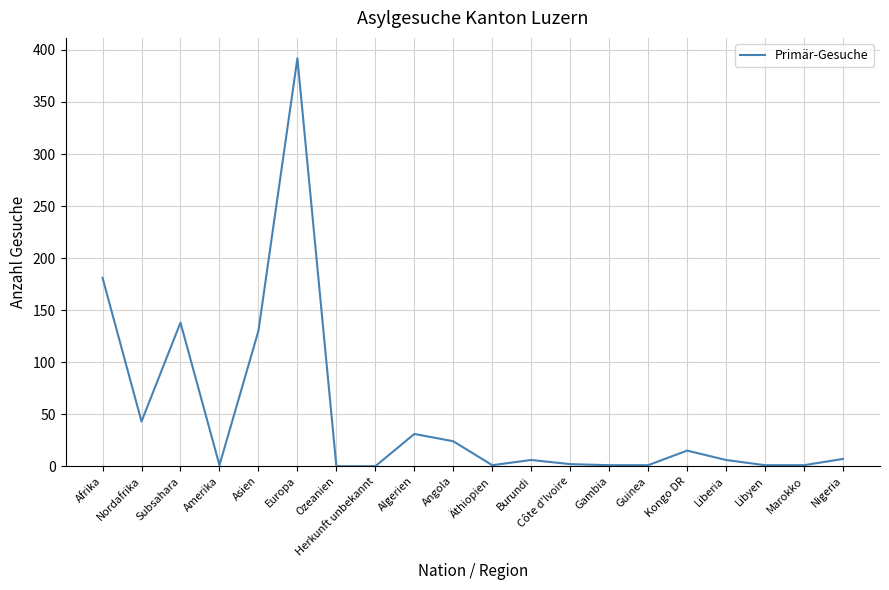

Where is the data nearest to the value 196?

Afrika